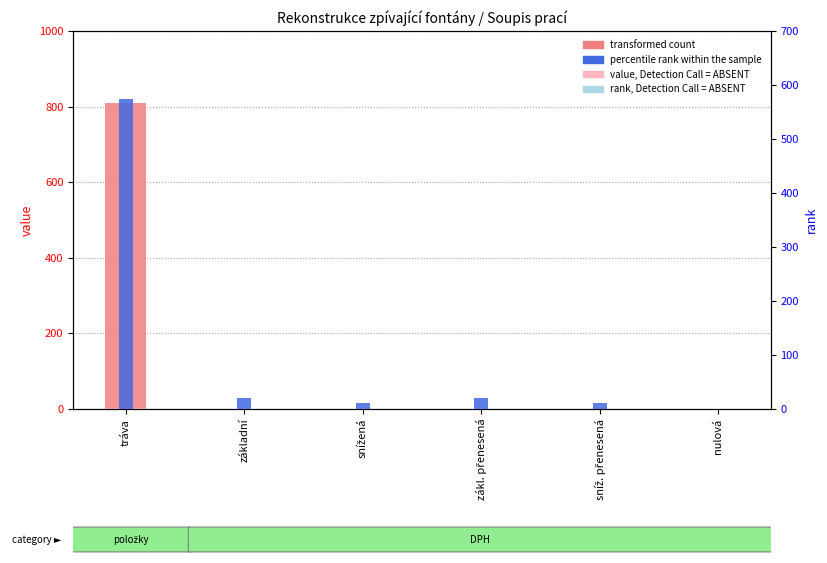

Which has a higher value, zákl. přenesená or tráva?

tráva